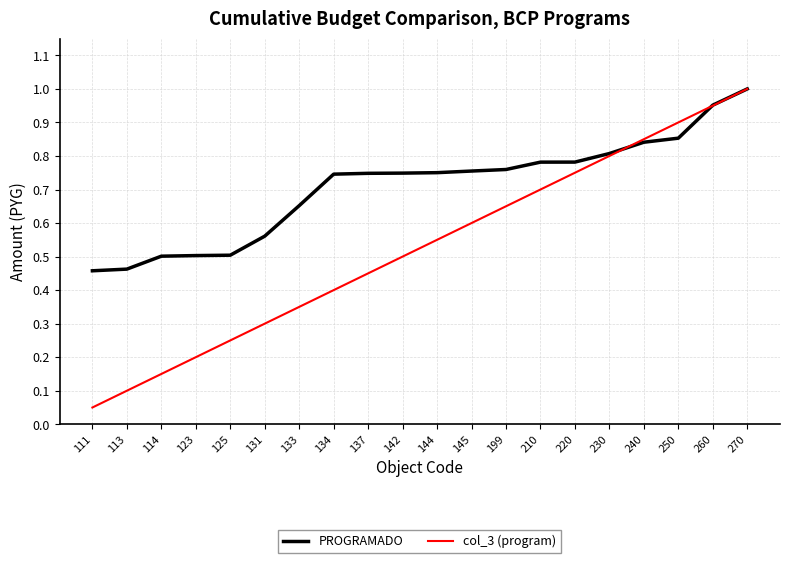

At which category does the chart reach its peak across all series?

270